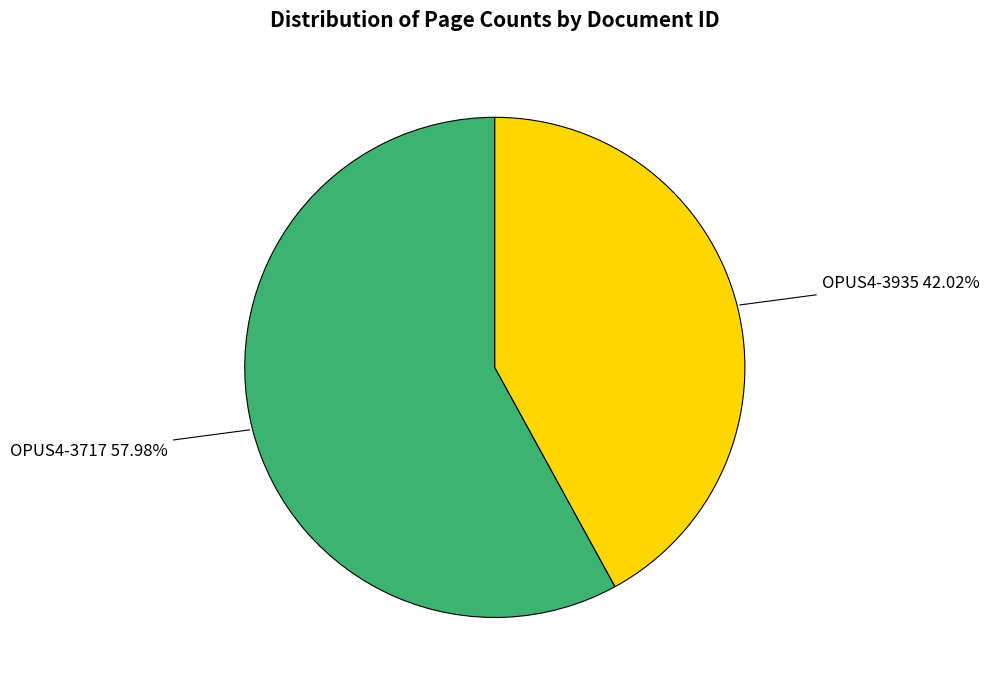

How many segments does this pie chart have?

2